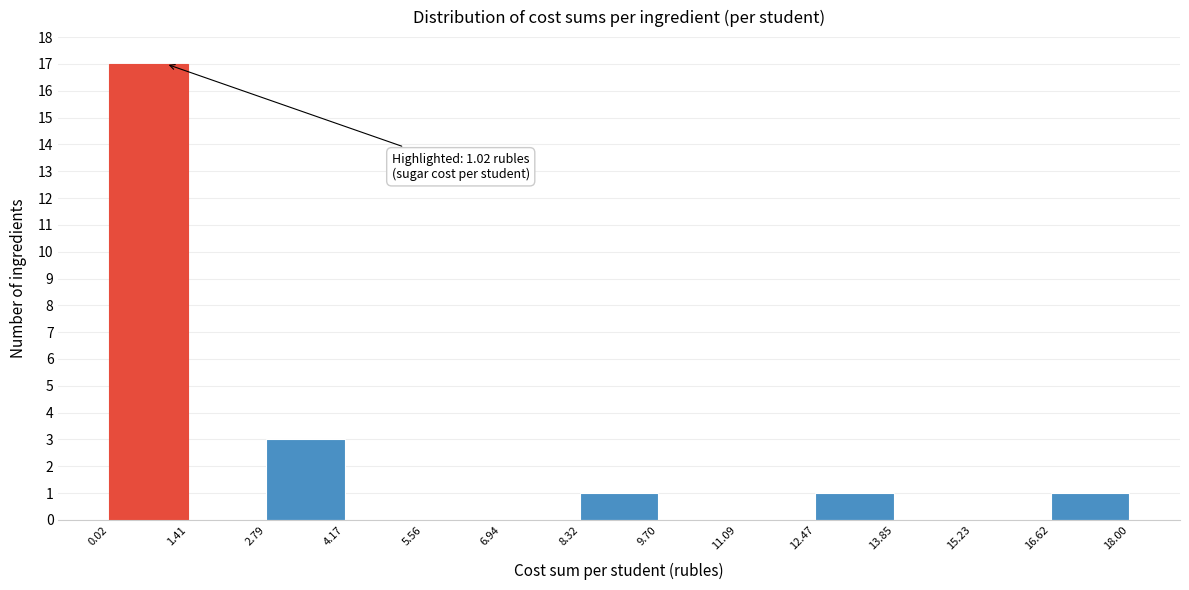

Which range on the x-axis has the tallest bar?

0.02 to 1.41